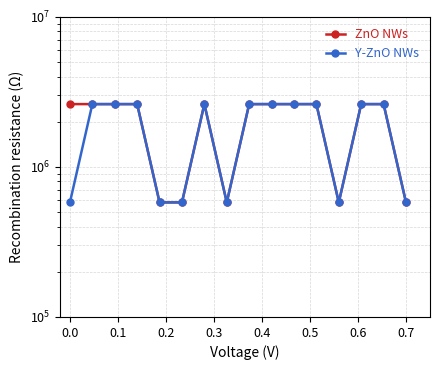

Where is the first local minimum for ZnO NWs?

0.6